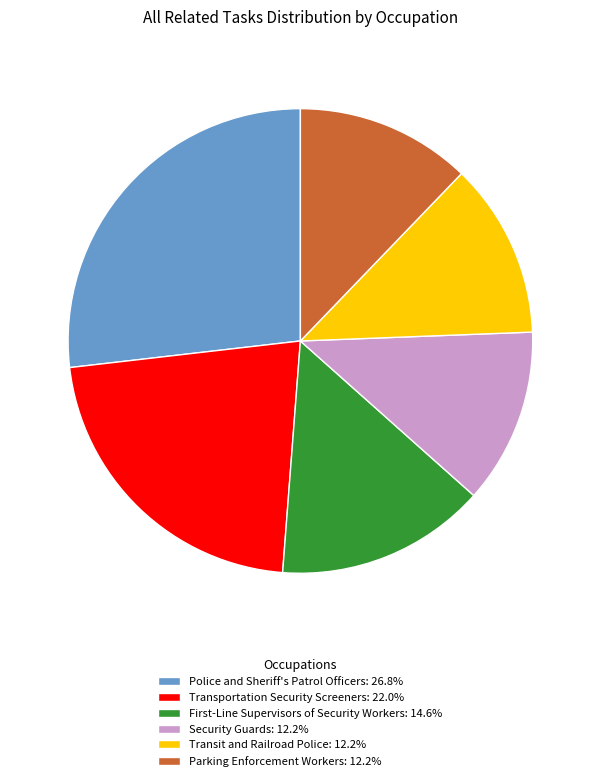

Does any single category account for the majority?

No